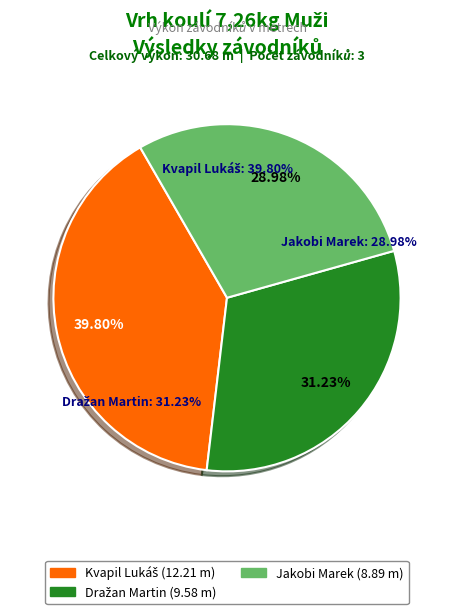

Approximately how many times larger is the value at Kvapil Lukáš compared to Dražan Martin?

1.3